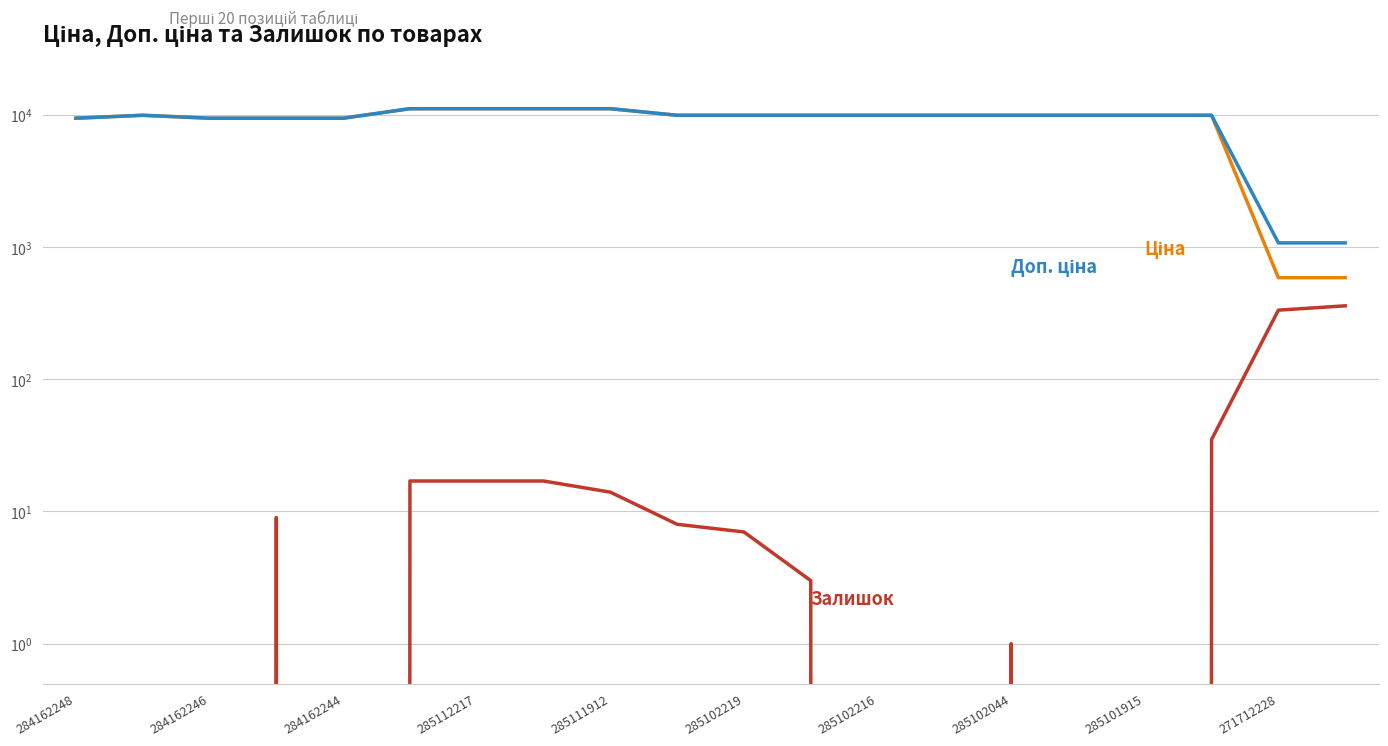

What are all the series names shown in the legend?

Ціна, Доп. ціна, Залишок